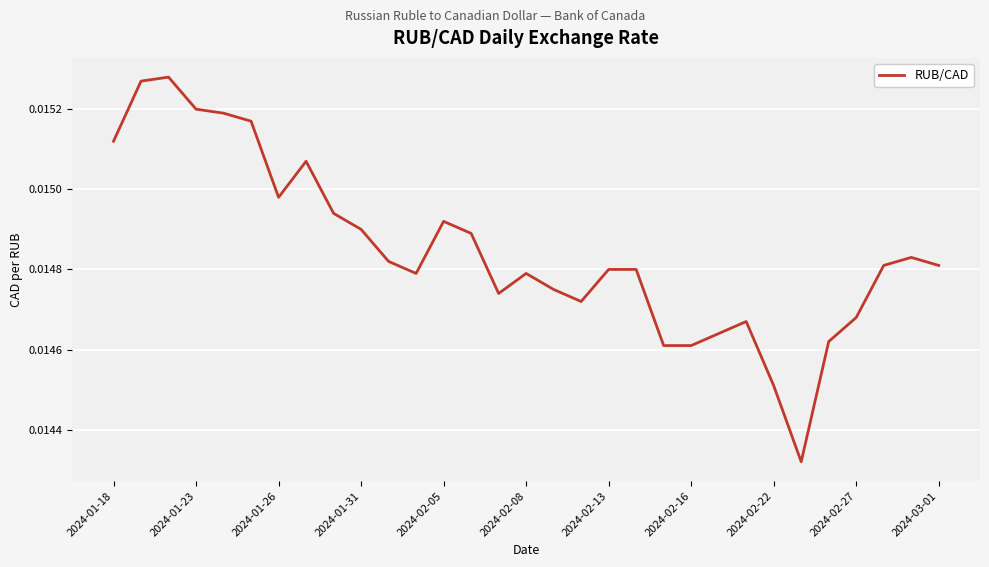

Does the chart have visible grid lines?

Yes